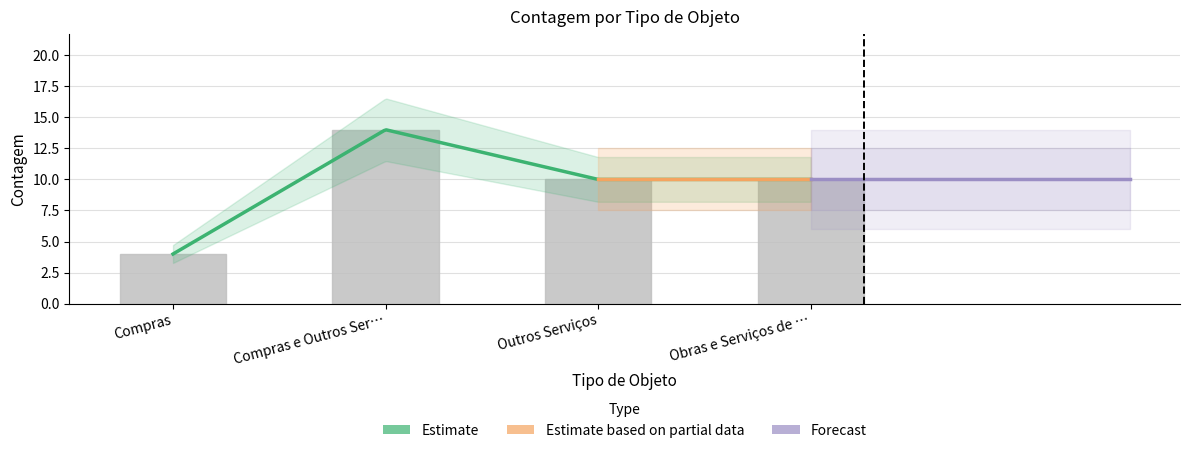

Which category has the lowest value across all series?

Compras